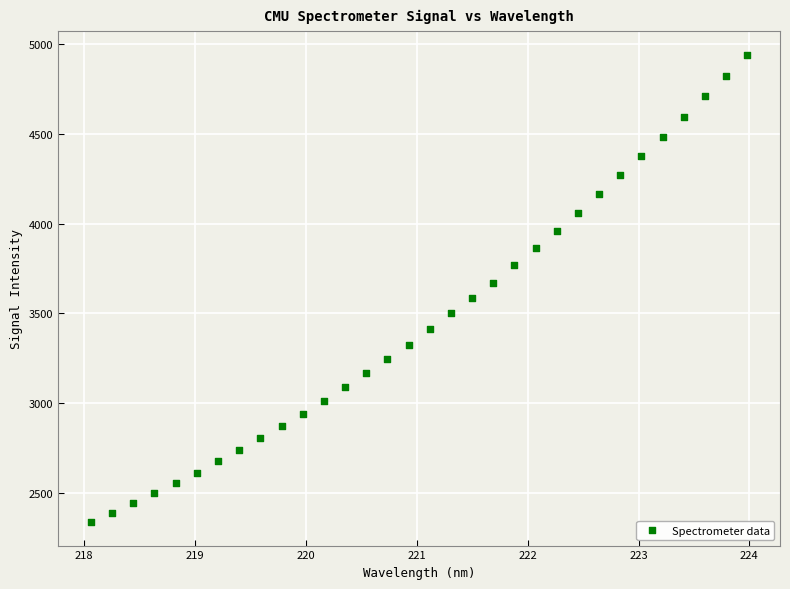

What is the range of X values (max minus min)?

5.9